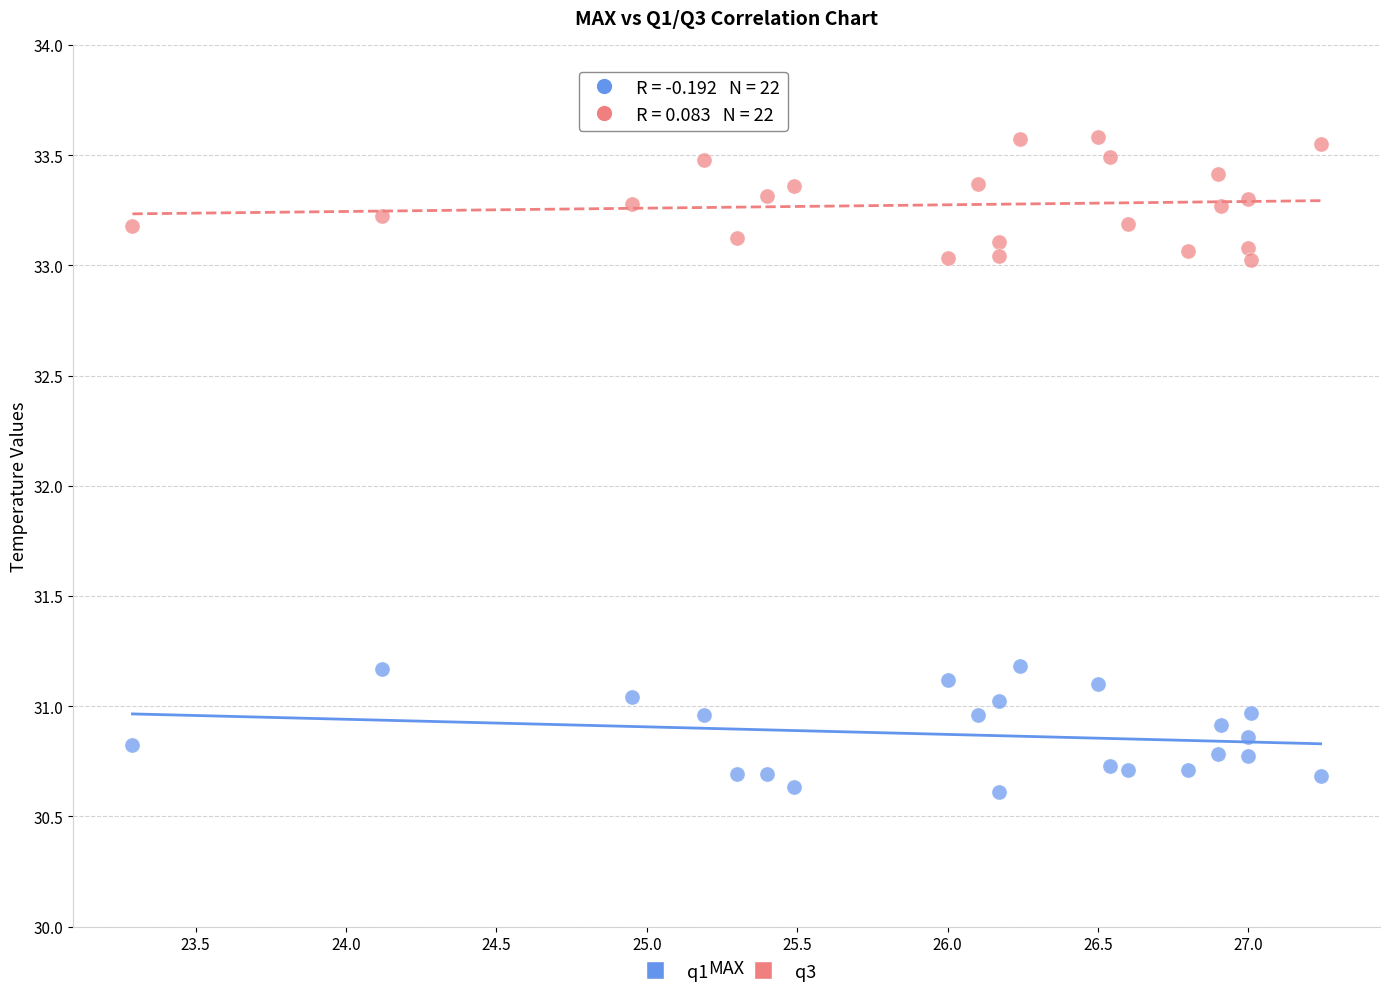

Across all data points, what is the range of X values (max minus min)?

3.9